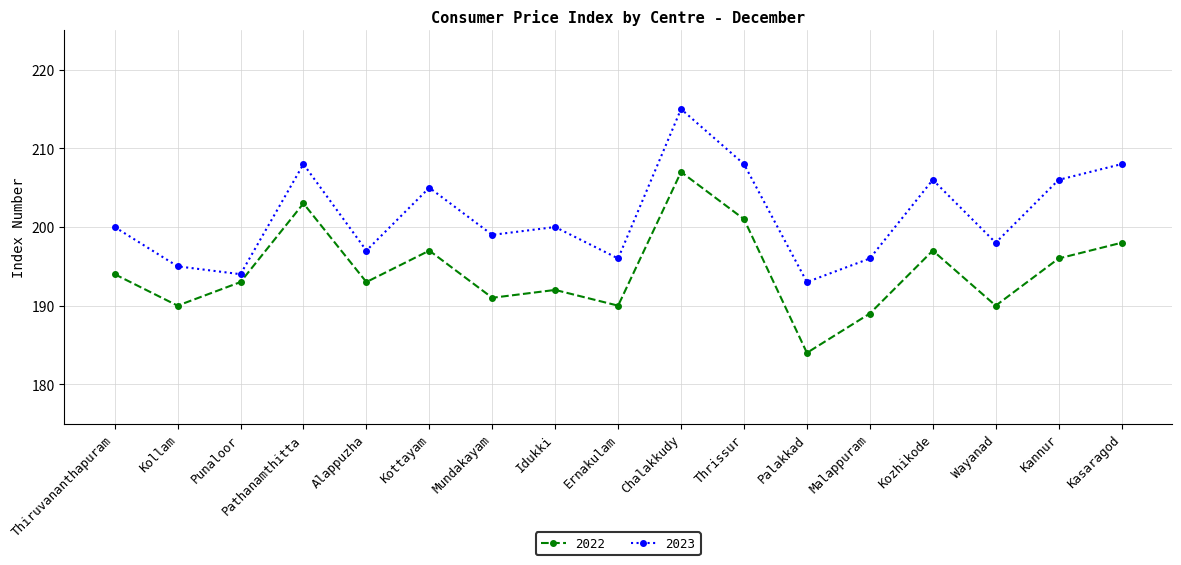

Is it true that 2022 equals 311 at Mundakayam?

False